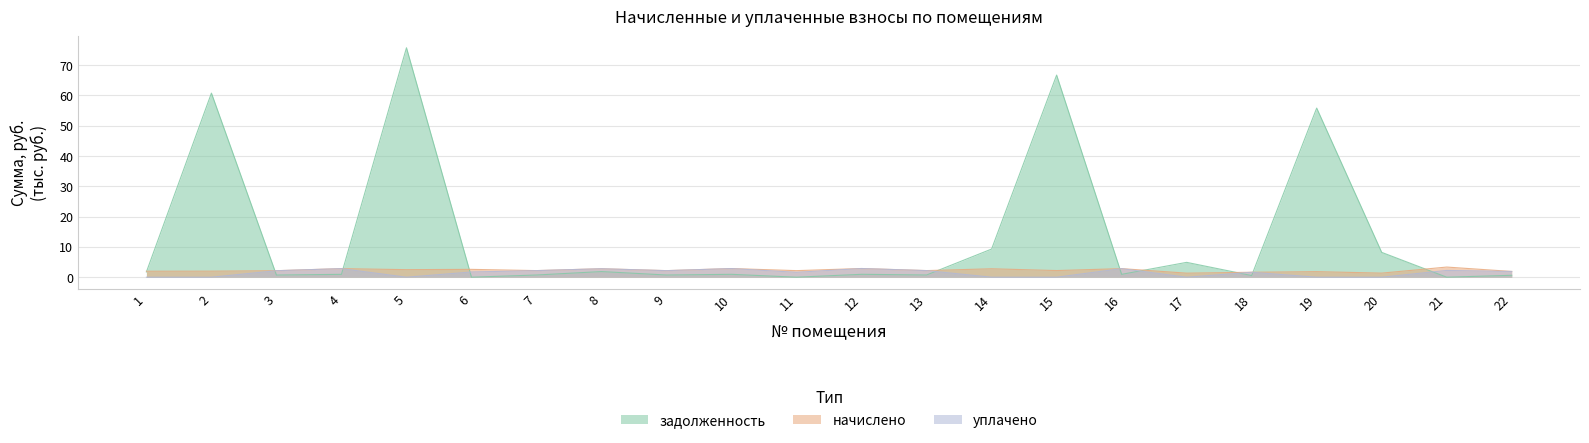

Which category has the highest value across all series?

5